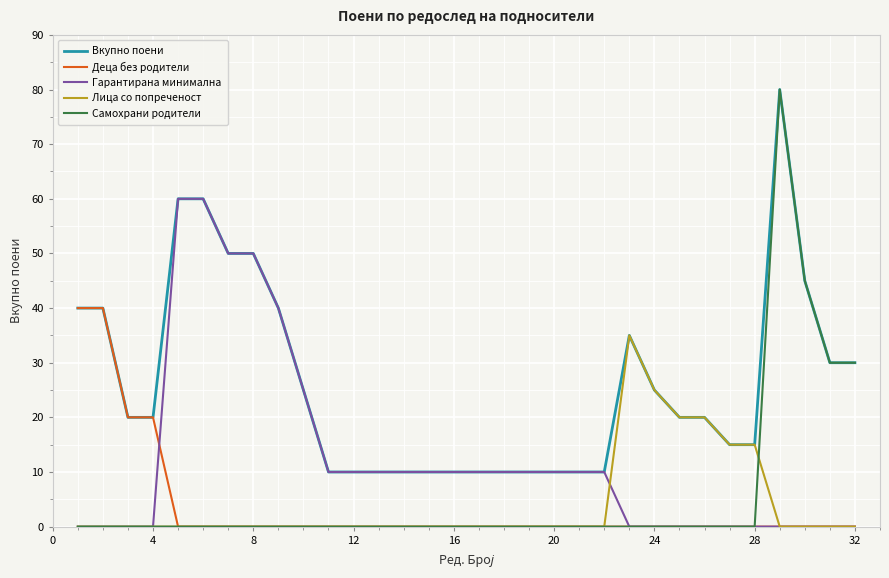

True or false: Вкупно поени has more than 0 points higher than both neighbors.

True